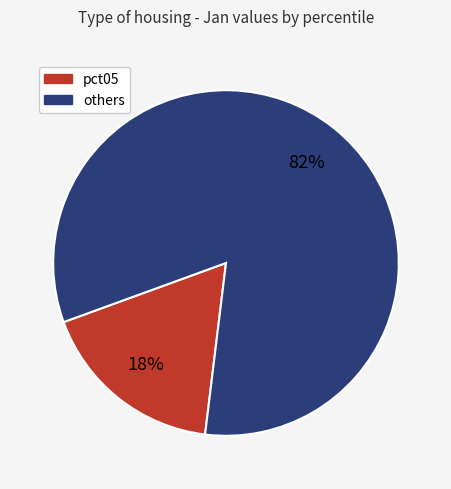

To the nearest percent, what is the average slice percentage?

50%